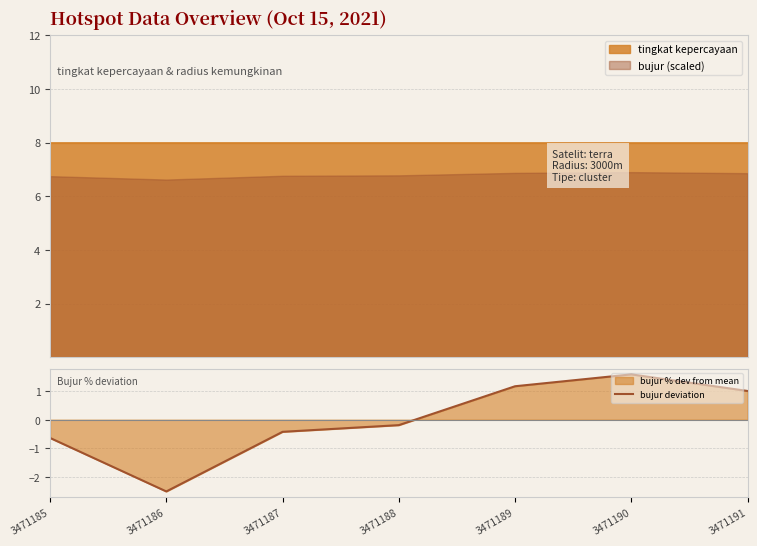

What is the smallest value displayed?

-2.5